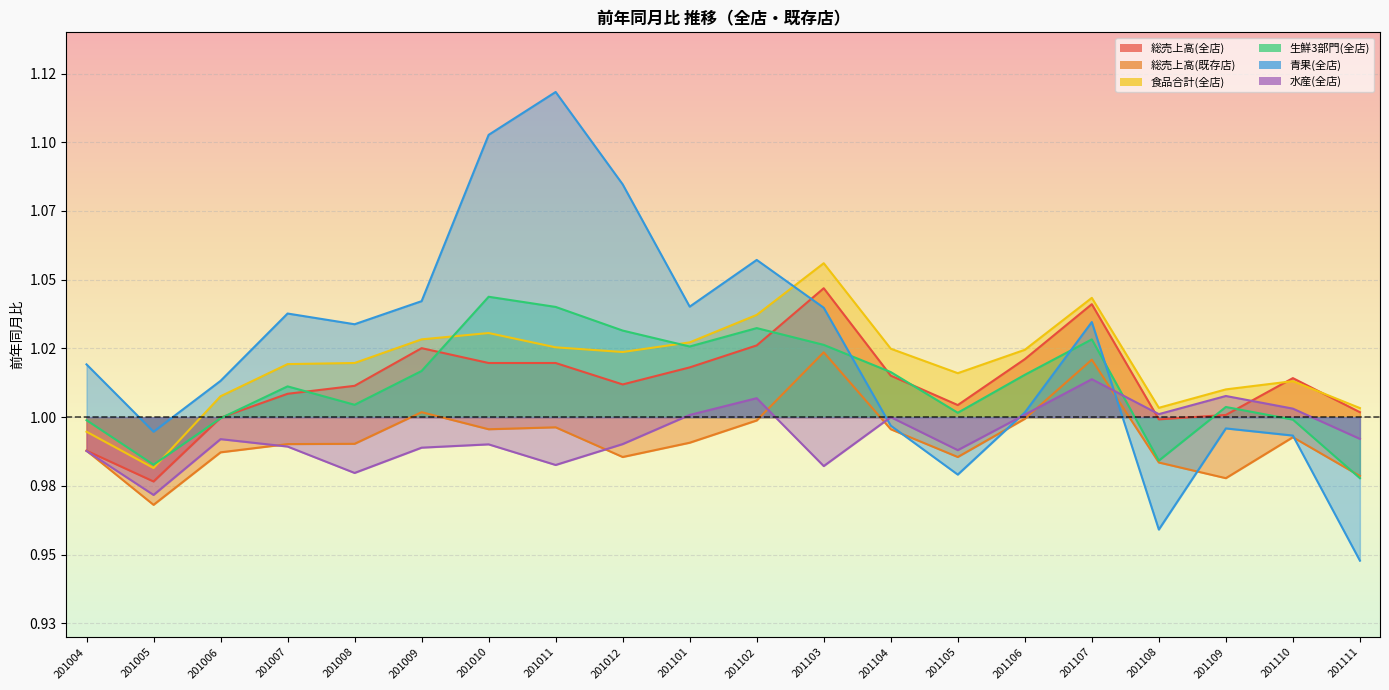

Reading left to right, transcribe all the data shown in this chart.

総売上高(全店): 1.0	1.0	1.0	1.0	1.0	1.0	1.0	1.0	1.0	1.0	1.0	1.0	1.0	1.0	1.0	1.0	1.0	1.0	1.0	1.0
総売上高(既存店): 1.0	1.0	1.0	1.0	1.0	1.0	1.0	1.0	1.0	1.0	1.0	1.0	1.0	1.0	1.0	1.0	1.0	1.0	1.0	1.0
食品合計(全店): 1.0	1.0	1.0	1.0	1.0	1.0	1.0	1.0	1.0	1.0	1.0	1.1	1.0	1.0	1.0	1.0	1.0	1.0	1.0	1.0
生鮮3部門(全店): 1.0	1.0	1.0	1.0	1.0	1.0	1.0	1.0	1.0	1.0	1.0	1.0	1.0	1.0	1.0	1.0	1.0	1.0	1.0	1.0
青果(全店): 1.0	1.0	1.0	1.0	1.0	1.0	1.1	1.1	1.1	1.0	1.1	1.0	1.0	1.0	1.0	1.0	1.0	1.0	1.0	0.9
水産(全店): 1.0	1.0	1.0	1.0	1.0	1.0	1.0	1.0	1.0	1.0	1.0	1.0	1.0	1.0	1.0	1.0	1.0	1.0	1.0	1.0